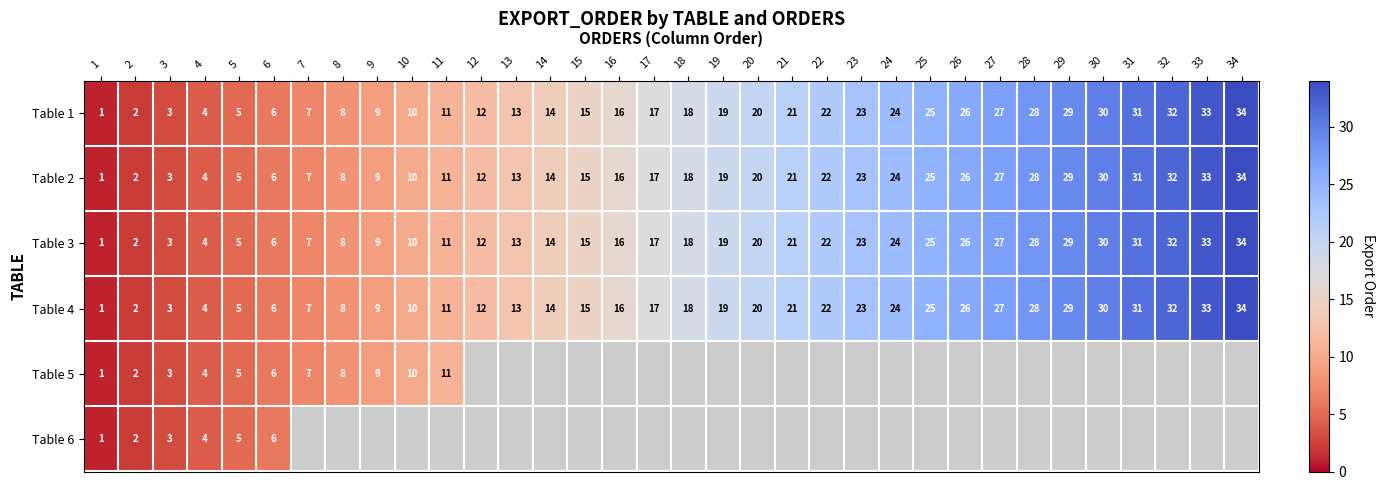

At which label does Table 4 reach its minimum?

1